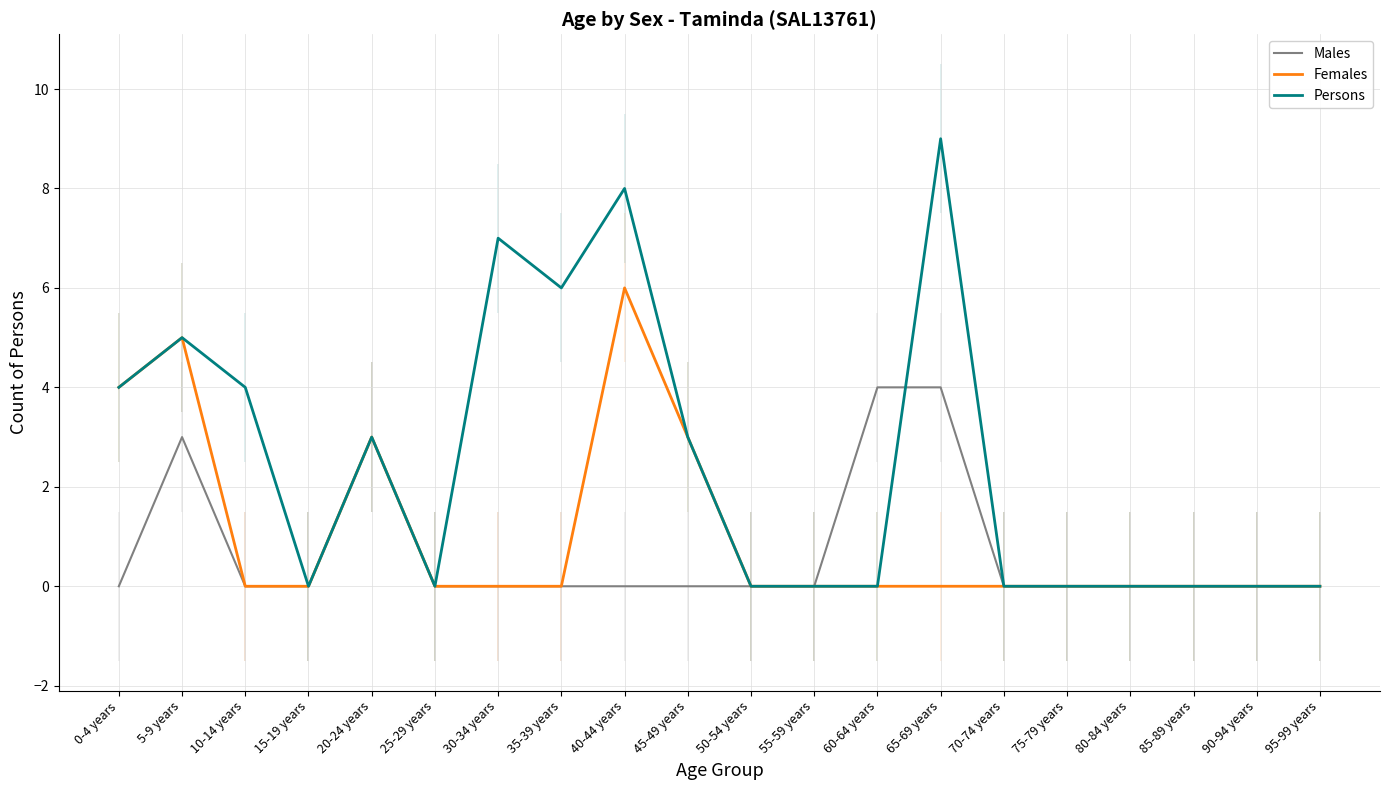

Reading left to right, extract all data points from this chart.

Males: 0	3	0	0	3	0	0	0	0	0	0	0	4	4	0	0	0	0	0	0
Females: 4	5	0	0	3	0	0	0	6	3	0	0	0	0	0	0	0	0	0	0
Persons: 4	5	4	0	3	0	7	6	8	3	0	0	0	9	0	0	0	0	0	0